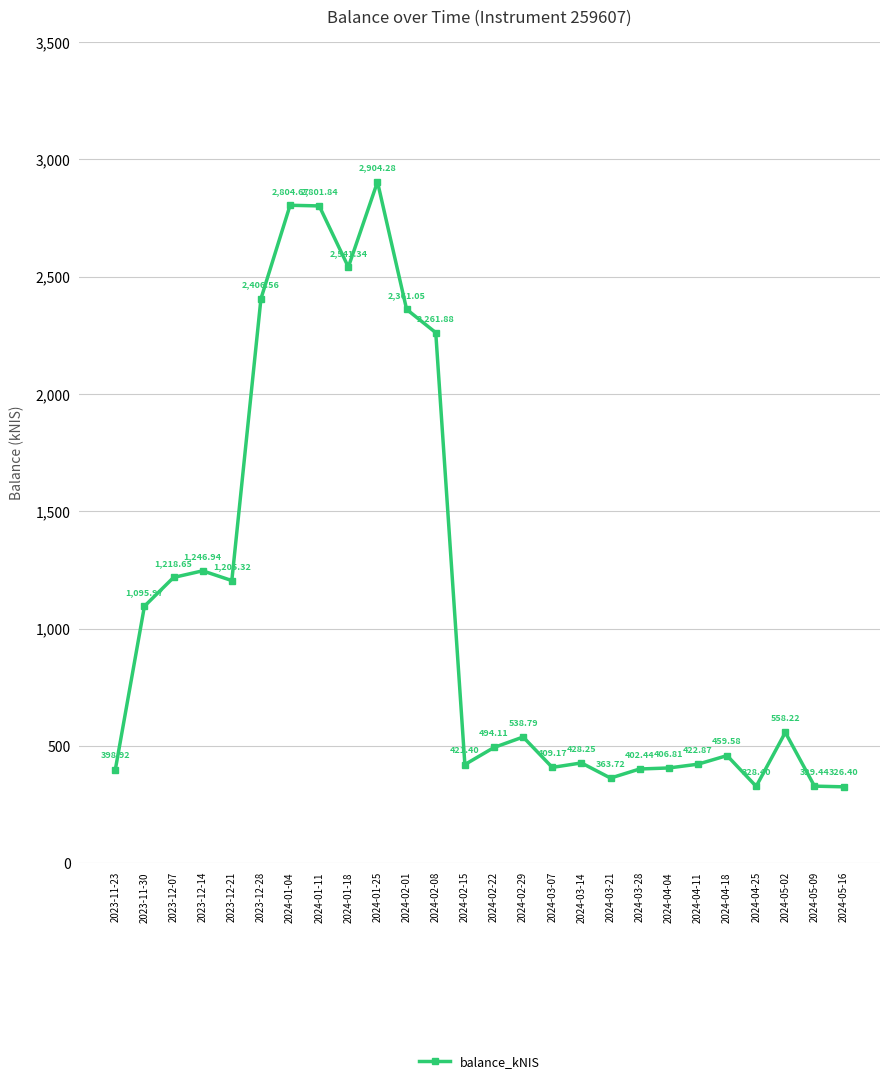

What is the greatest value displayed?

2904.3